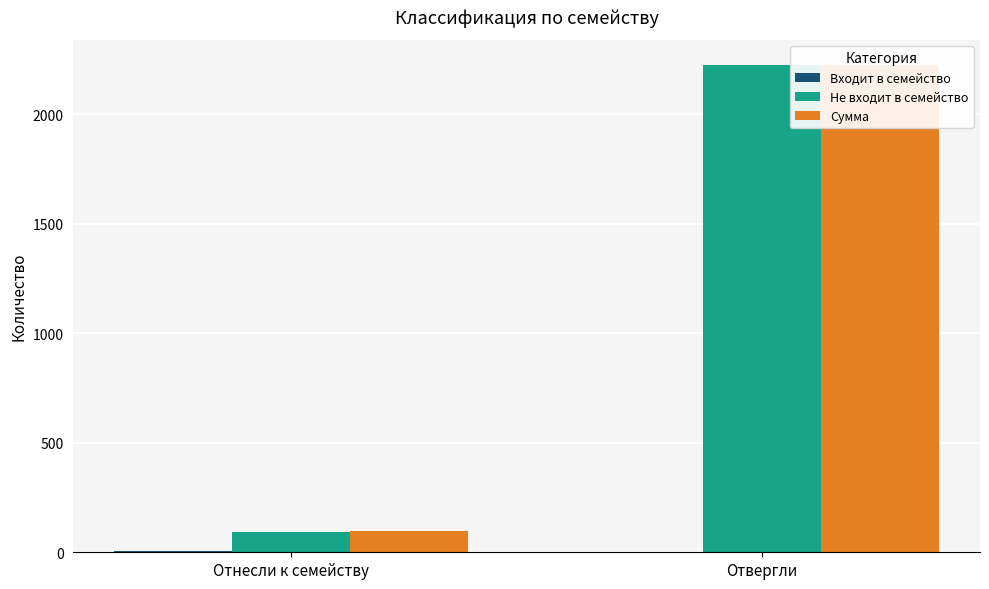

How many data points in Сумма are less than 2226?

1